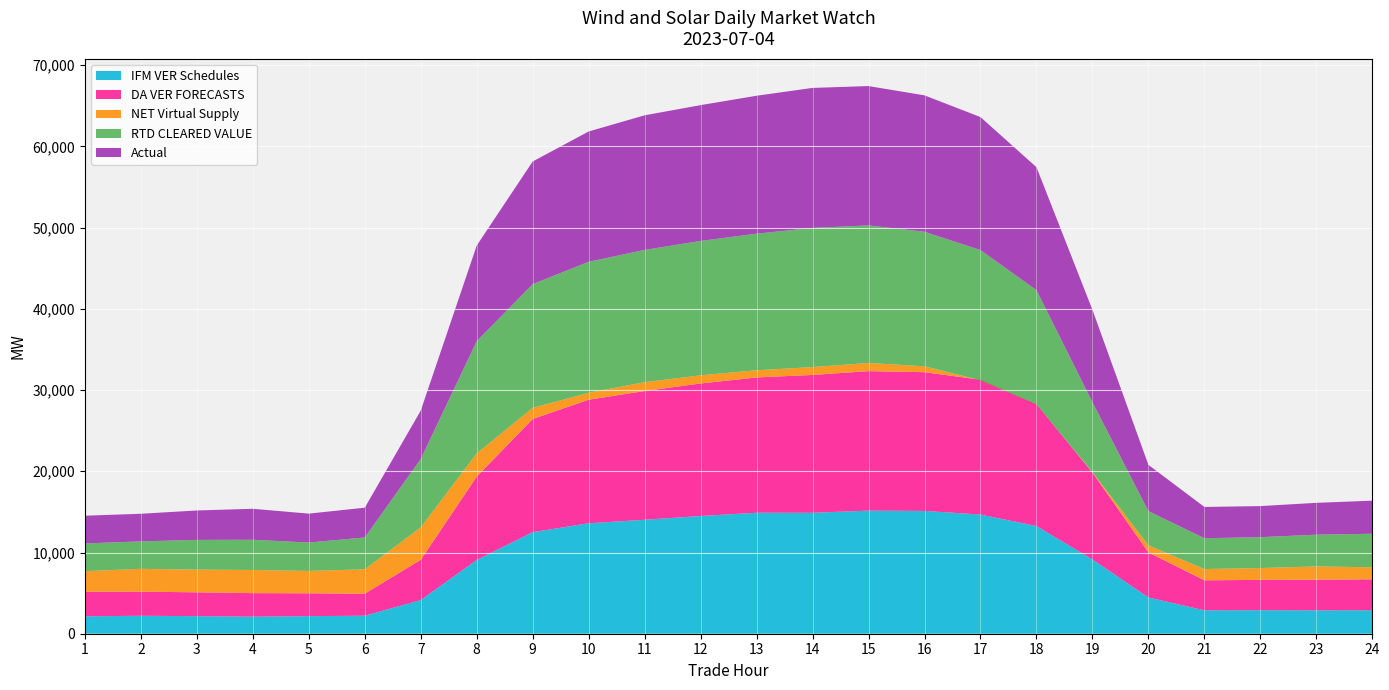

Reading left to right, extract all data points from this chart.

IFM VER Schedules: 1=2144.7	2=2209.7	3=2163.4	4=2098.6	5=2164.7	6=2215.6	7=4146.2	8=9080.8	9=12504.4	10=13600.2	11=14030.1	12=14494.7	13=14897.2	14=14892.4	15=15155.3	16=15121.3	17=14672.4	18=13261.2	19=9150.9	20=4467.0	21=2882.9	22=2898.8	23=2881.7	24=2896.8
DA VER FORECASTS: 1=3026.1	2=2967.1	3=2936.2	4=2899.4	5=2815.8	6=2711.1	7=4953.4	8=10261.9	9=13936.1	10=15214.3	11=15853.6	12=16318.8	13=16659.9	14=16969.5	15=17175.4	16=17081.9	17=16605.4	18=15019.7	19=10692.1	20=5546.0	21=3695.7	22=3729.3	23=3773.7	24=3801.2
NET Virtual Supply: 1=2533.0	2=2812.3	3=2795.7	4=2851.0	5=2751.1	6=3005.0	7=3995.0	8=2856.6	9=1368.7	10=850.9	11=1085.9	12=1003.7	13=883.6	14=968.2	15=1009.1	16=726.1	17=-69.0	18=-29.7	19=52.8	20=869.5	21=1386.0	22=1459.6	23=1630.1	24=1477.0
RTD CLEARED VALUE: 1=3413.9	2=3378.4	3=3658.4	4=3718.5	5=3495.1	6=3921.6	7=8418.6	8=13816.6	9=15232.6	10=16130.9	11=16287.1	12=16547.3	13=16816.8	14=17135.4	15=16932.1	16=16561.3	17=16032.9	18=14053.9	19=8609.0	20=4212.8	21=3793.4	22=3800.2	23=3908.7	24=4135.5
Actual: 1=3411.4	2=3403.1	3=3622.5	4=3815.6	5=3560.0	6=3664.6	7=5960.1	8=11780.0	9=15105.5	10=16043.7	11=16575.2	12=16721.1	13=16983.9	14=17239.7	15=17159.5	16=16796.6	17=16371.7	18=15139.5	19=11376.7	20=5696.6	21=3852.1	22=3826.6	23=3922.4	24=4072.9